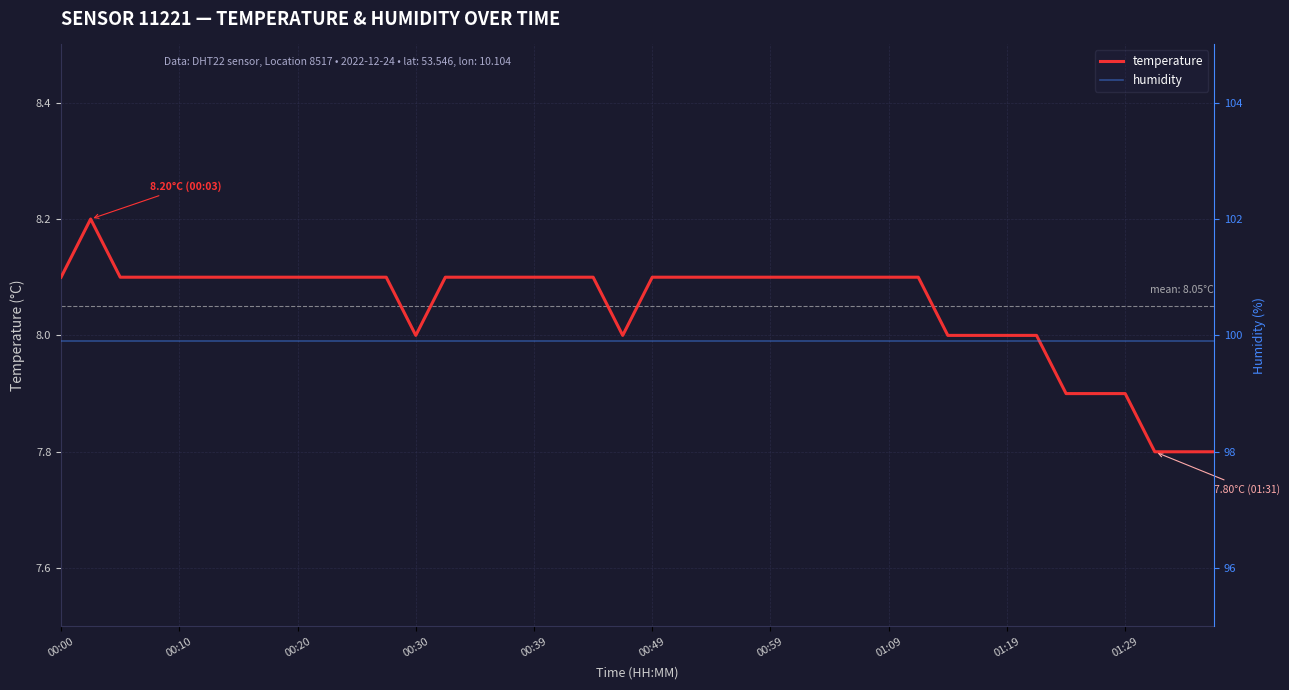

What is the difference between the highest and lowest values at 22?

91.8